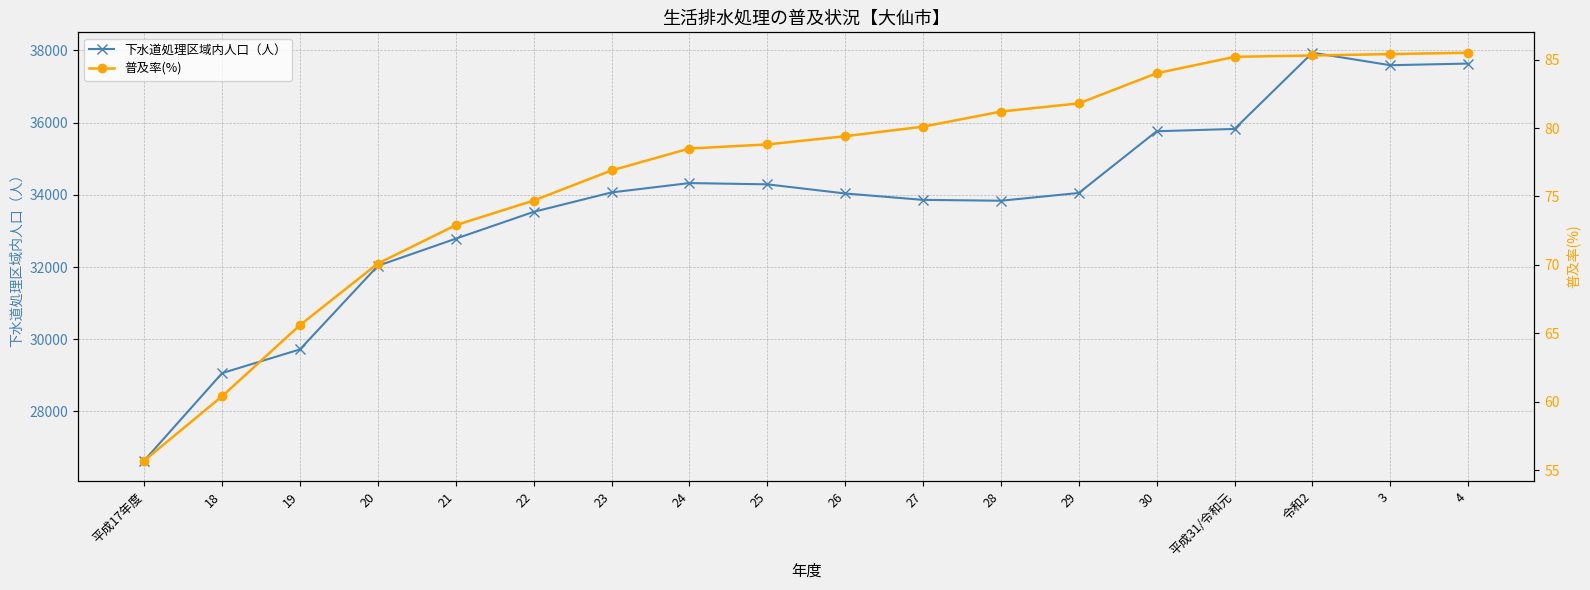

Reading left to right, transcribe all the data shown in this chart.

下水道処理区域内人口（人）: 26640.0	29062.0	29719.0	32033.0	32784.0	33527.0	34065.0	34324.0	34289.0	34036.0	33859.0	33835.0	34050.0	35759.0	35823.0	37933.0	37587.0	37633.0
普及率(%): 55.7	60.4	65.6	70.1	72.9	74.7	76.9	78.5	78.8	79.4	80.1	81.2	81.8	84.0	85.2	85.3	85.4	85.5